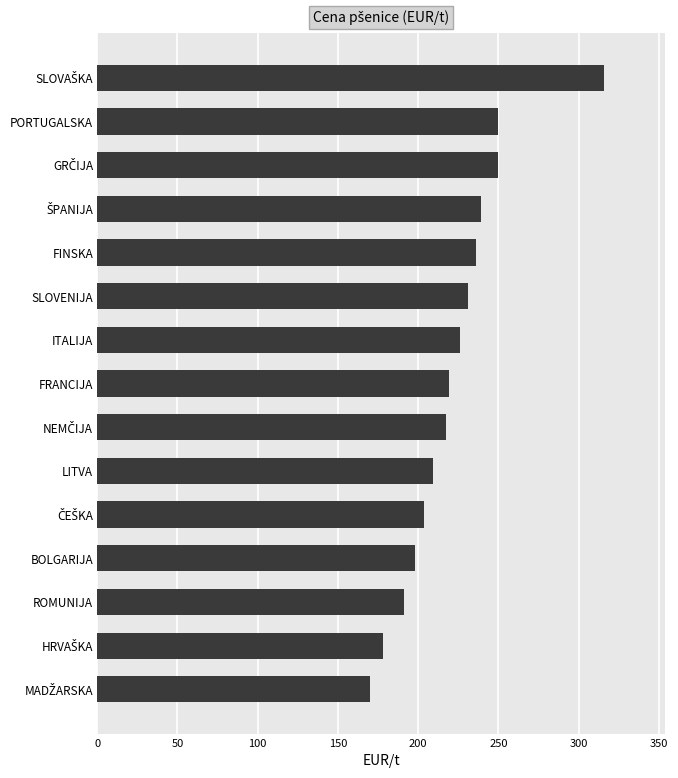

Is it true that the value at SLOVENIJA is 305.0?

False